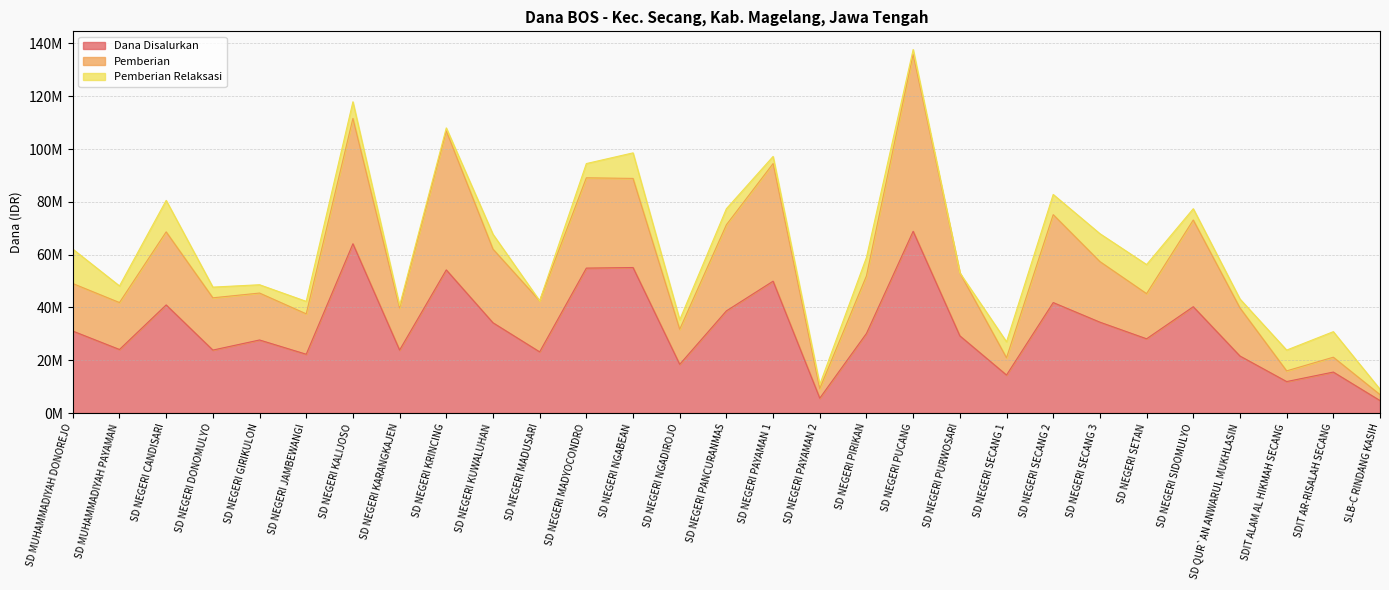

True or false: Dana Disalurkan has a value of 27675000 at SD NEGERI GIRIKULON.

True